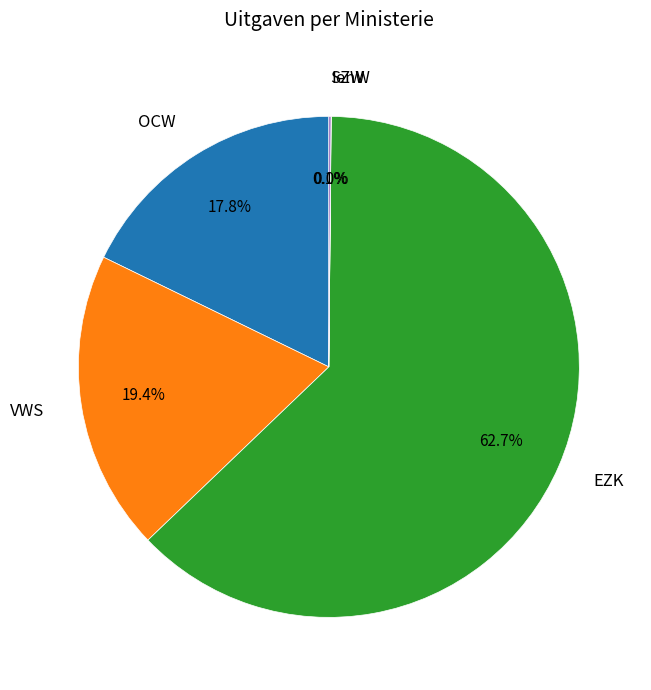

To the nearest percent, what is the average slice percentage?

20%